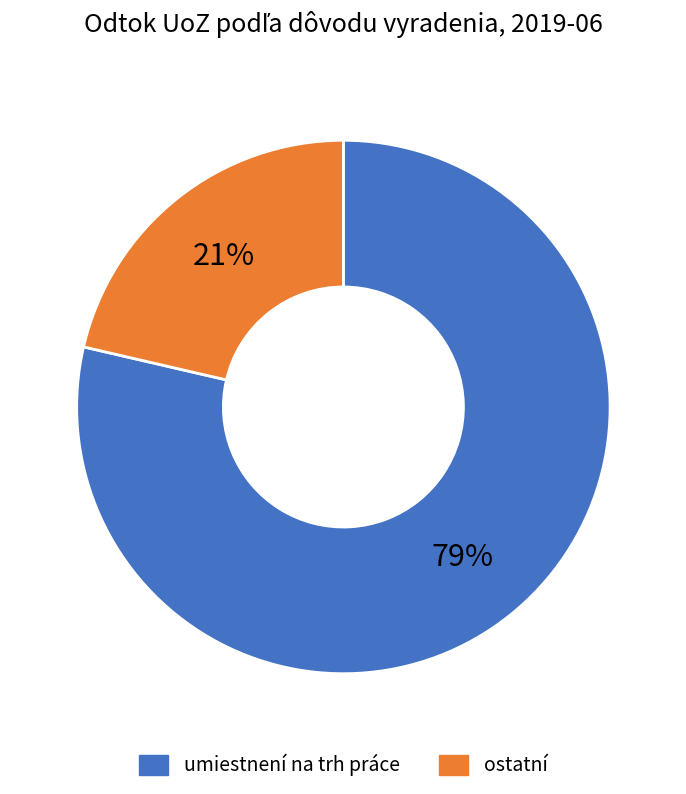

Does any single category account for the majority?

Yes